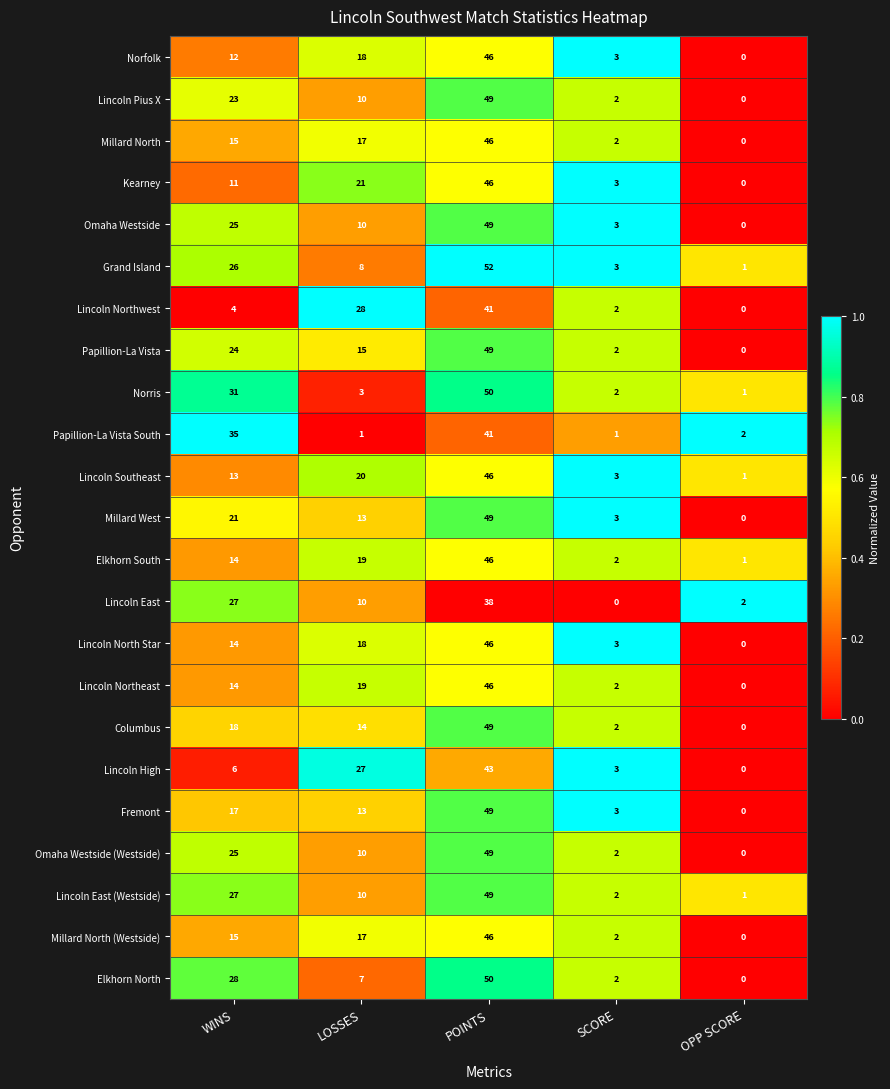

What is the maximum value shown in the chart?

52